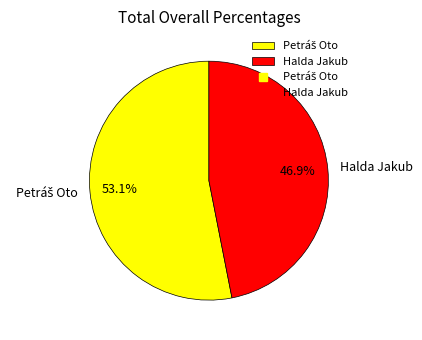

Does any single category account for the majority?

Yes